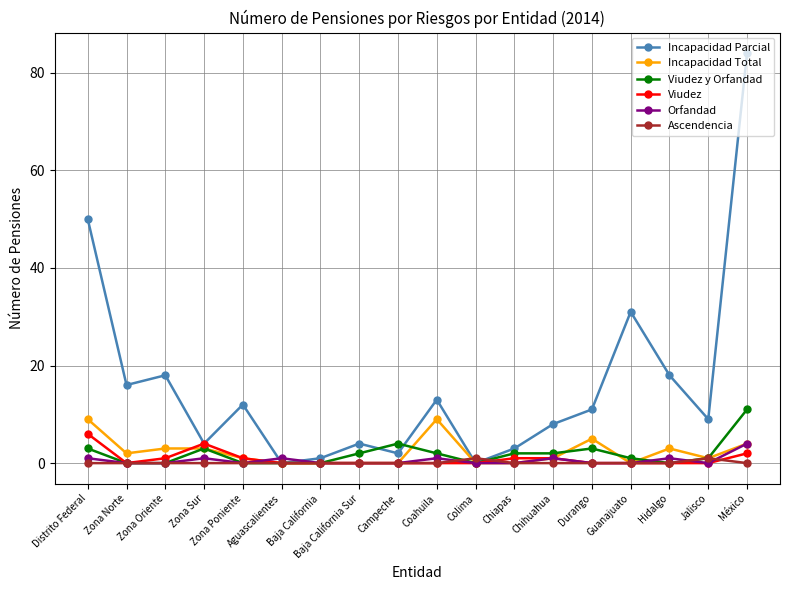

What is the difference between the Viudez values at México and Chiapas?

1